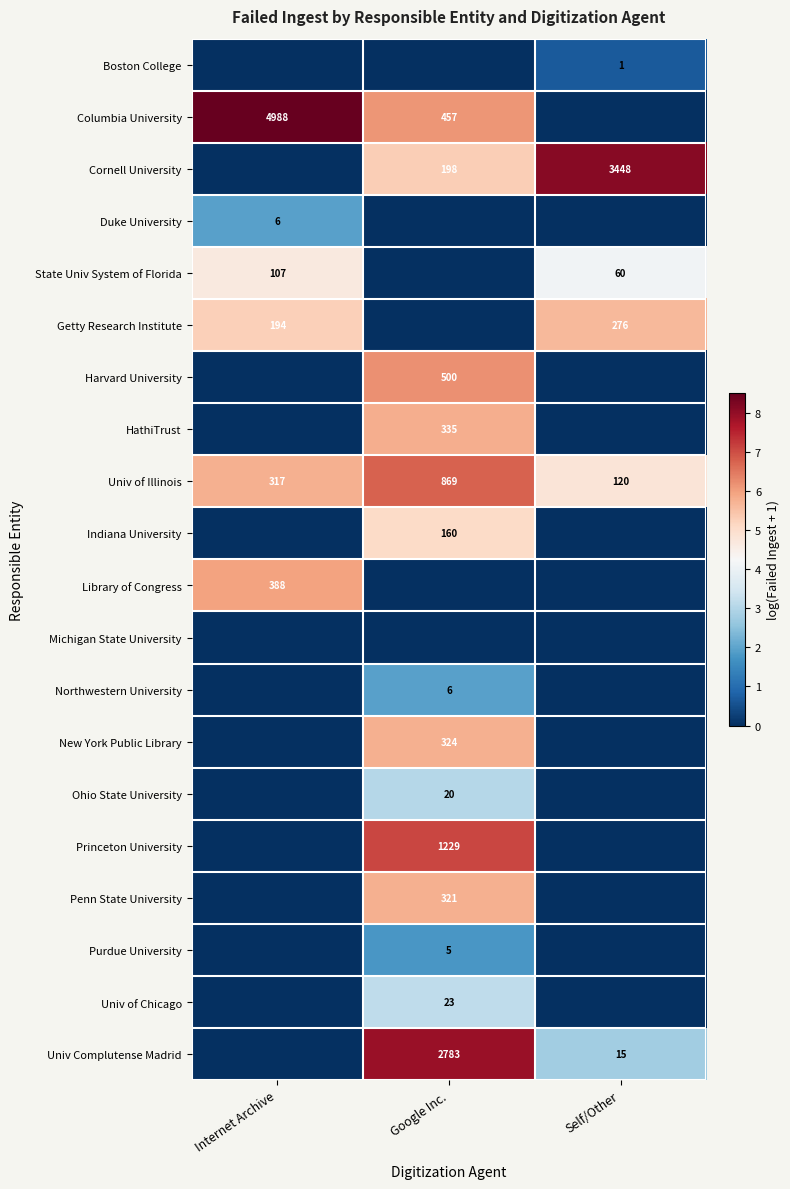

Is it true that Cornell University equals 3448 at Self/Other?

True